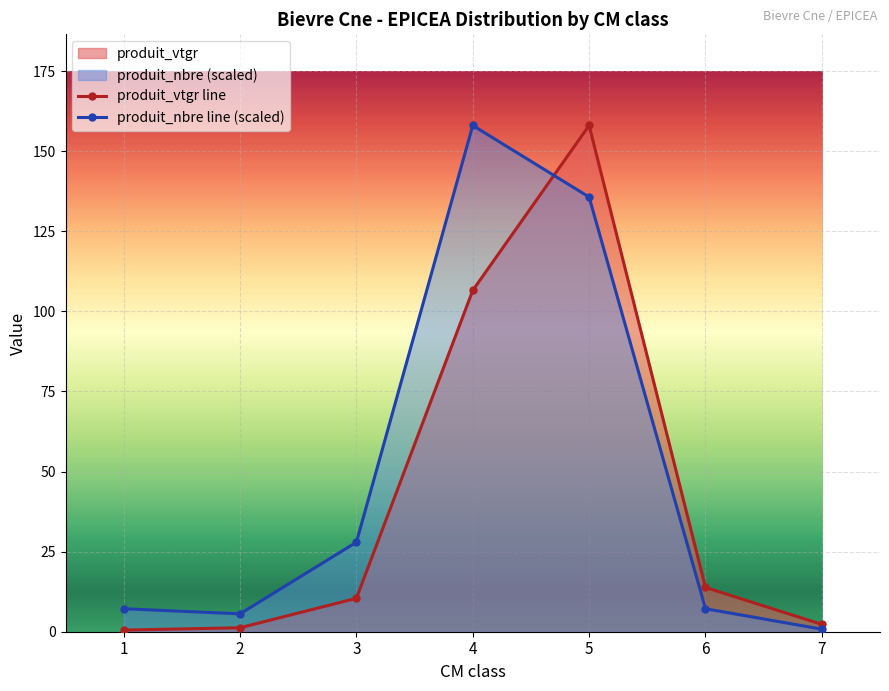

What is the sum of all produit_nbre values?

342.5